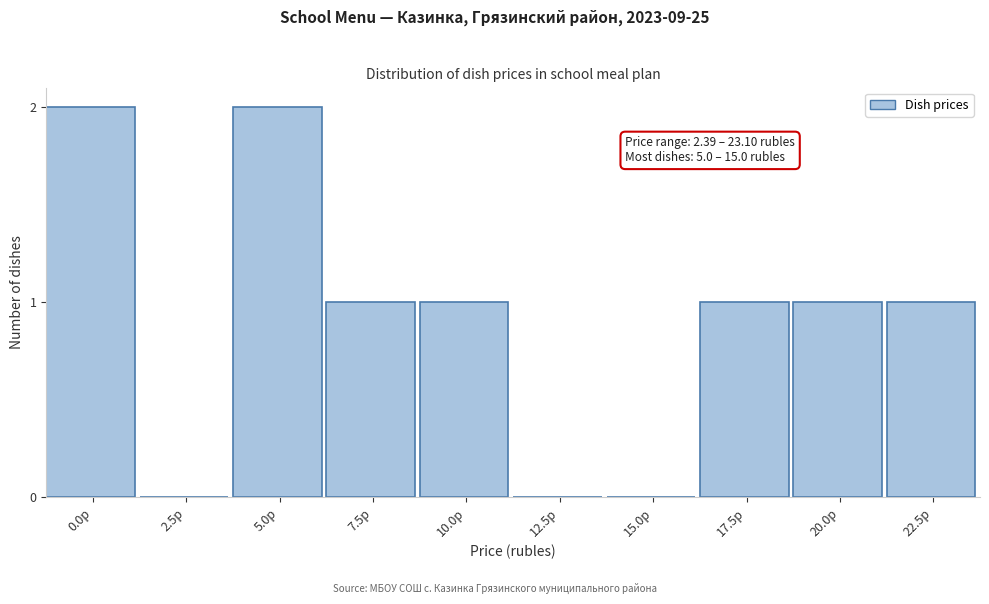

Reading left to right, what are all the values shown in this chart?

0.0р=2	2.5р=0	5.0р=2	7.5р=1	10.0р=1	12.5р=0	15.0р=0	17.5р=1	20.0р=1	22.5р=1